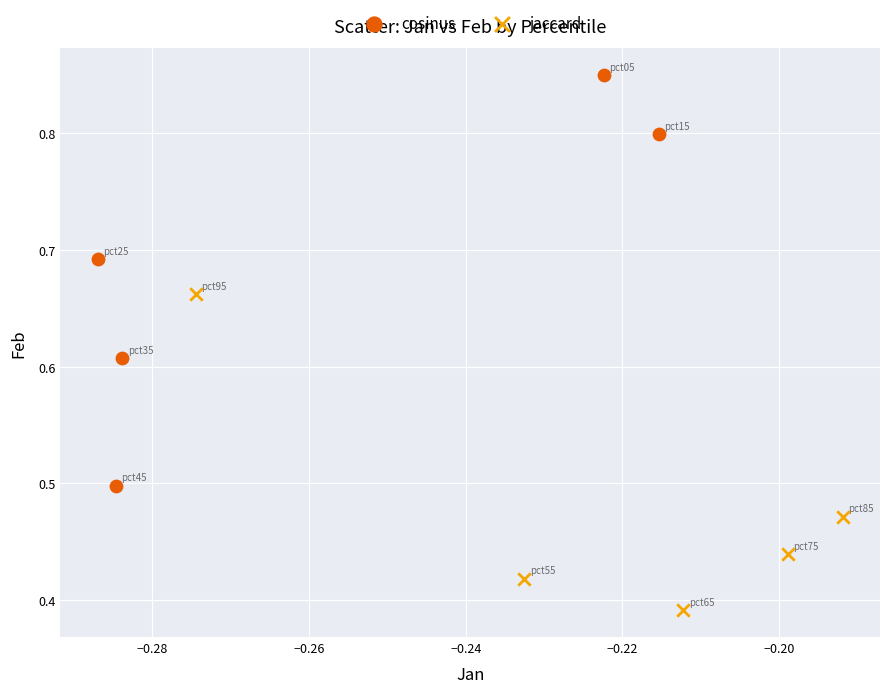

What are all the series names shown in the legend?

cosinus, jaccard